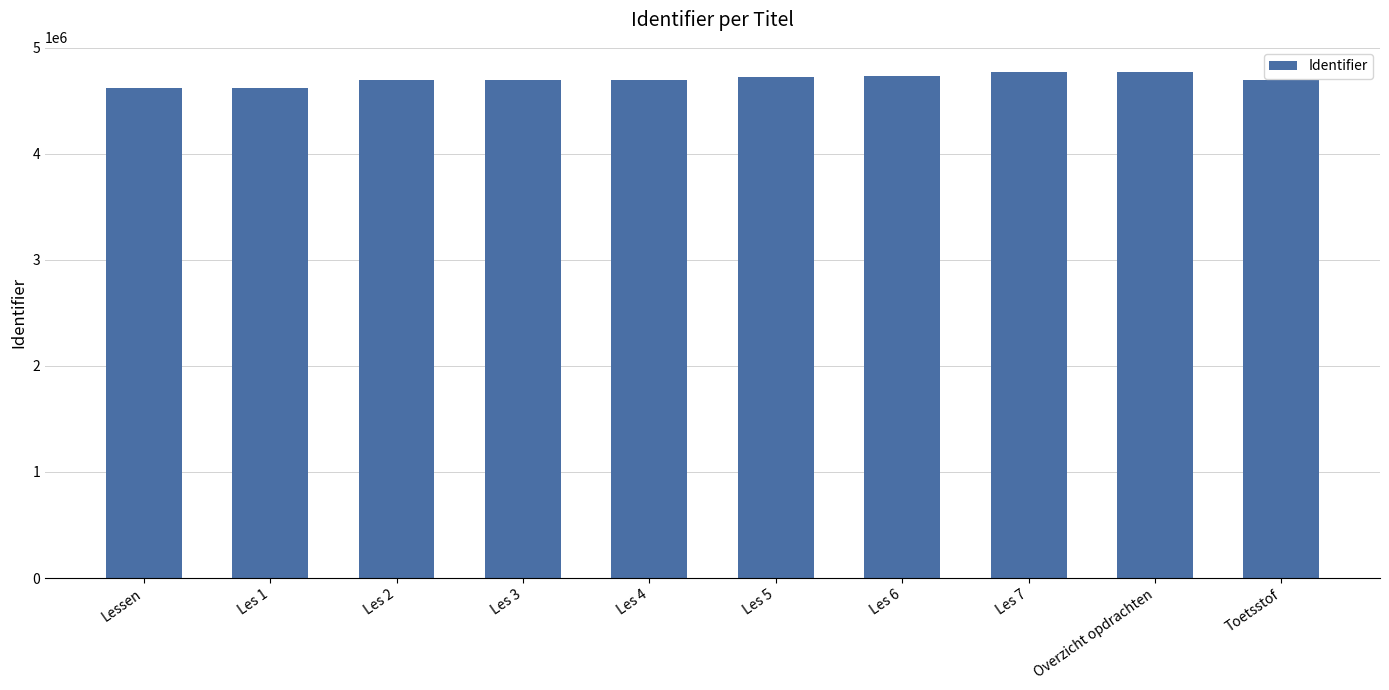

What is the difference between the second highest and minimum values?

151131